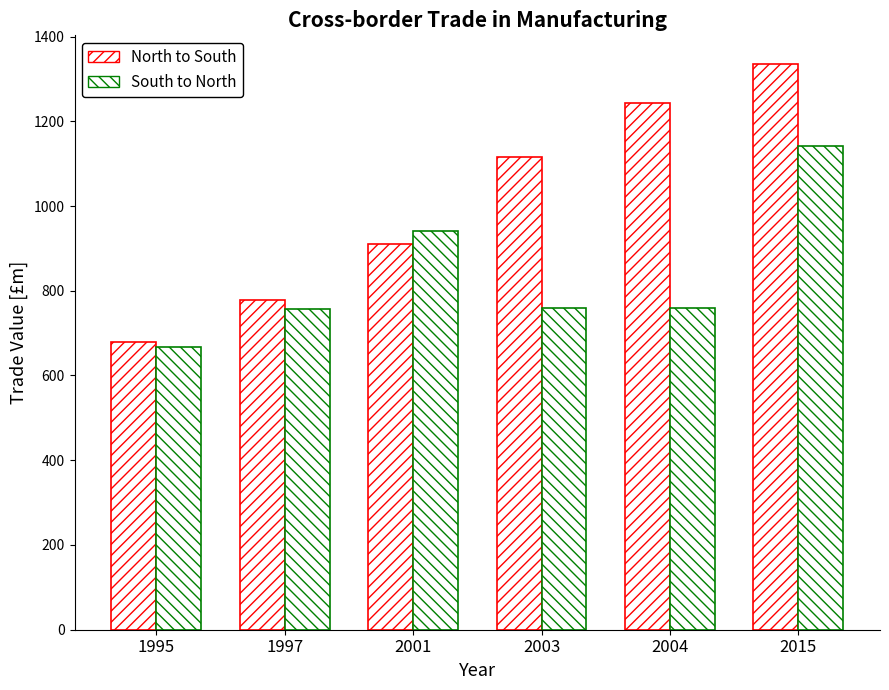

True or false: South to North has a value of 268.2 at 2003.

False